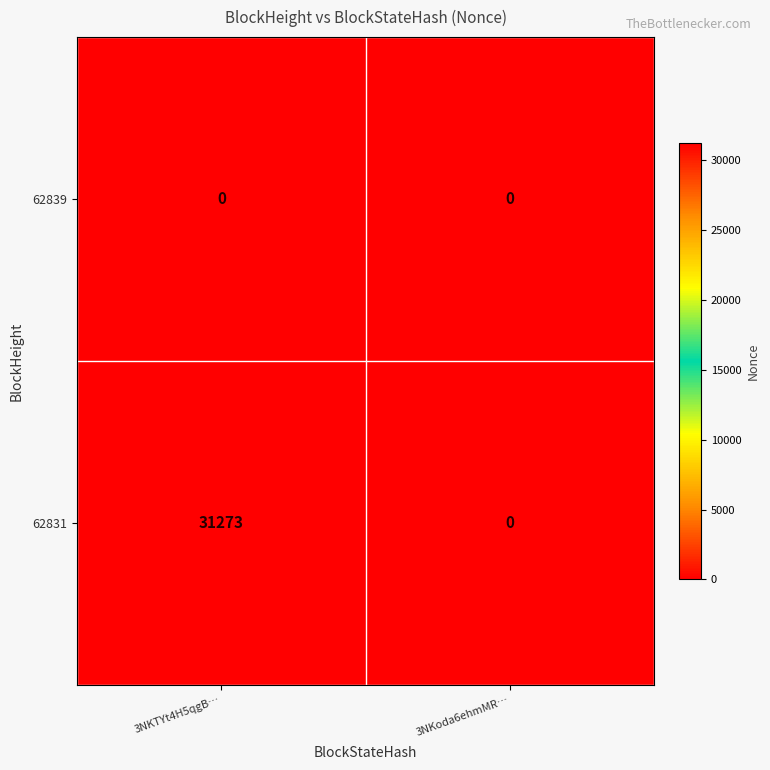

Is it true that 62831 equals 6414 at 3NKTYt4H5qgB…?

False